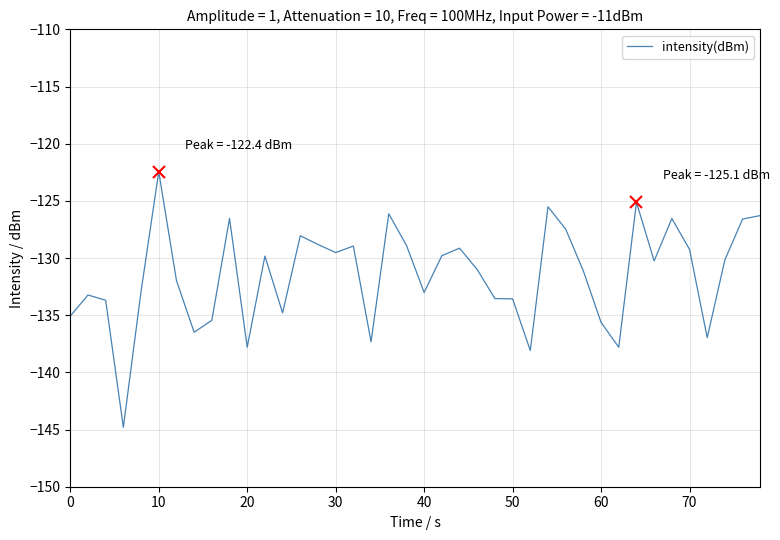

What is the smallest value displayed?

-144.8